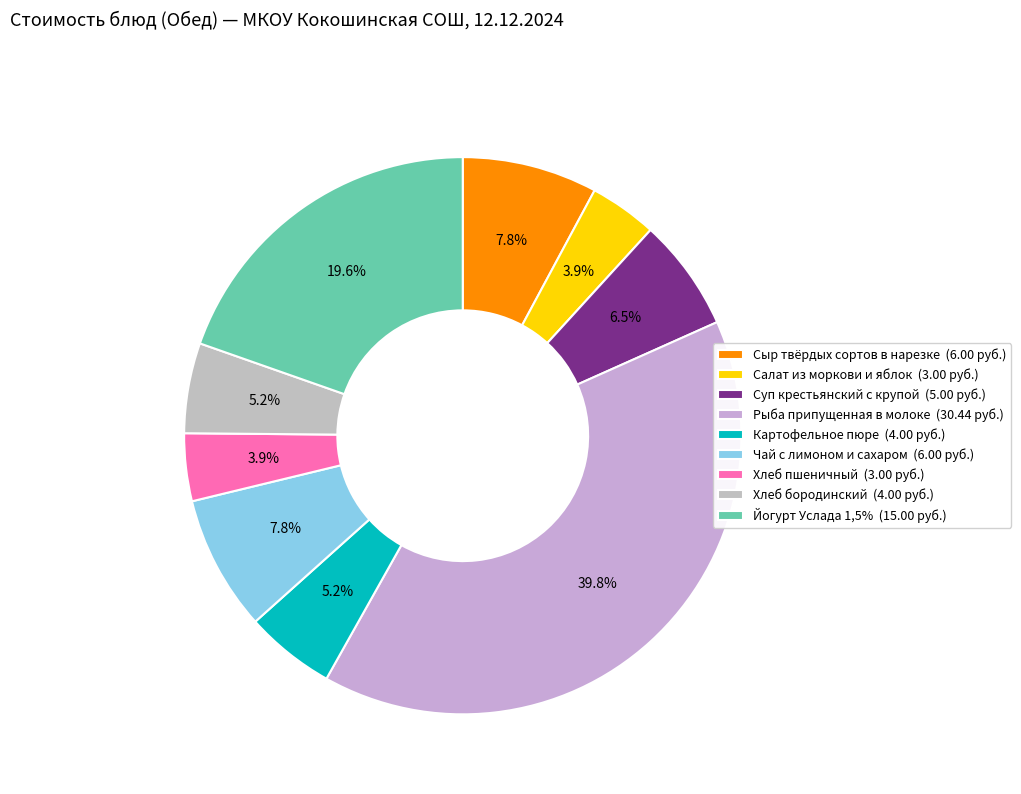

Is the sum of Картофельное пюре and Йогурт Услада 1,5% greater than half?

No